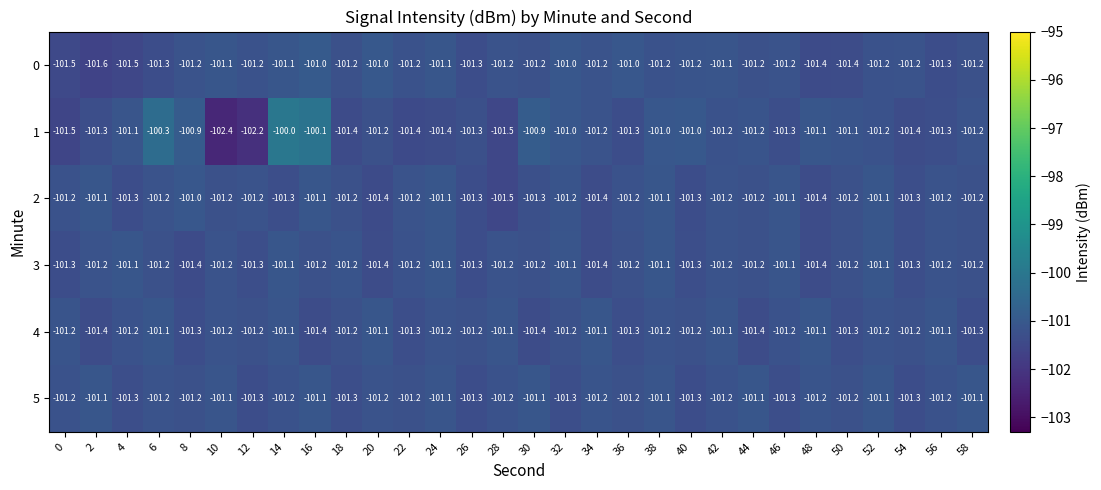

What is the difference between the highest and lowest values at 10?

1.3